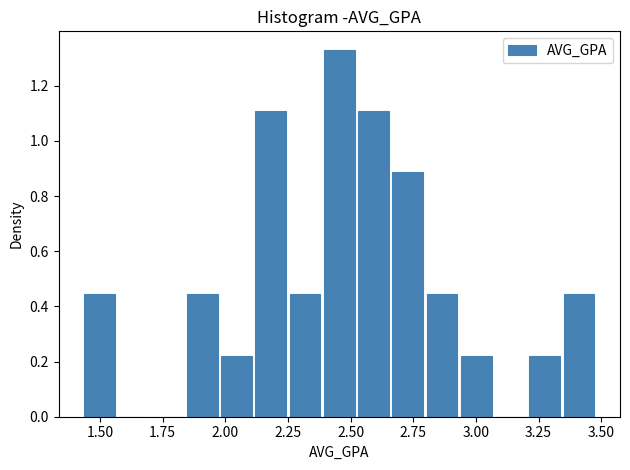

Read against the x-axis, roughly where is the centre of the tallest bar?

2.45